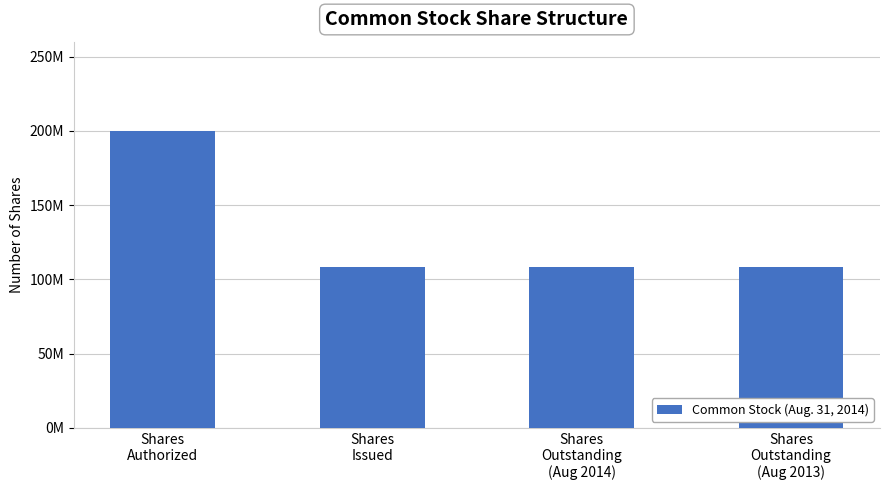

What is the maximum value shown in the chart?

200000000